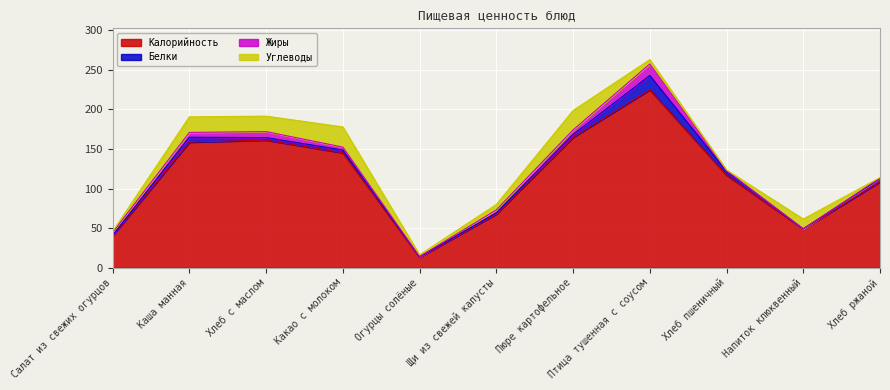

What is the average value of the Белки series?

4.2